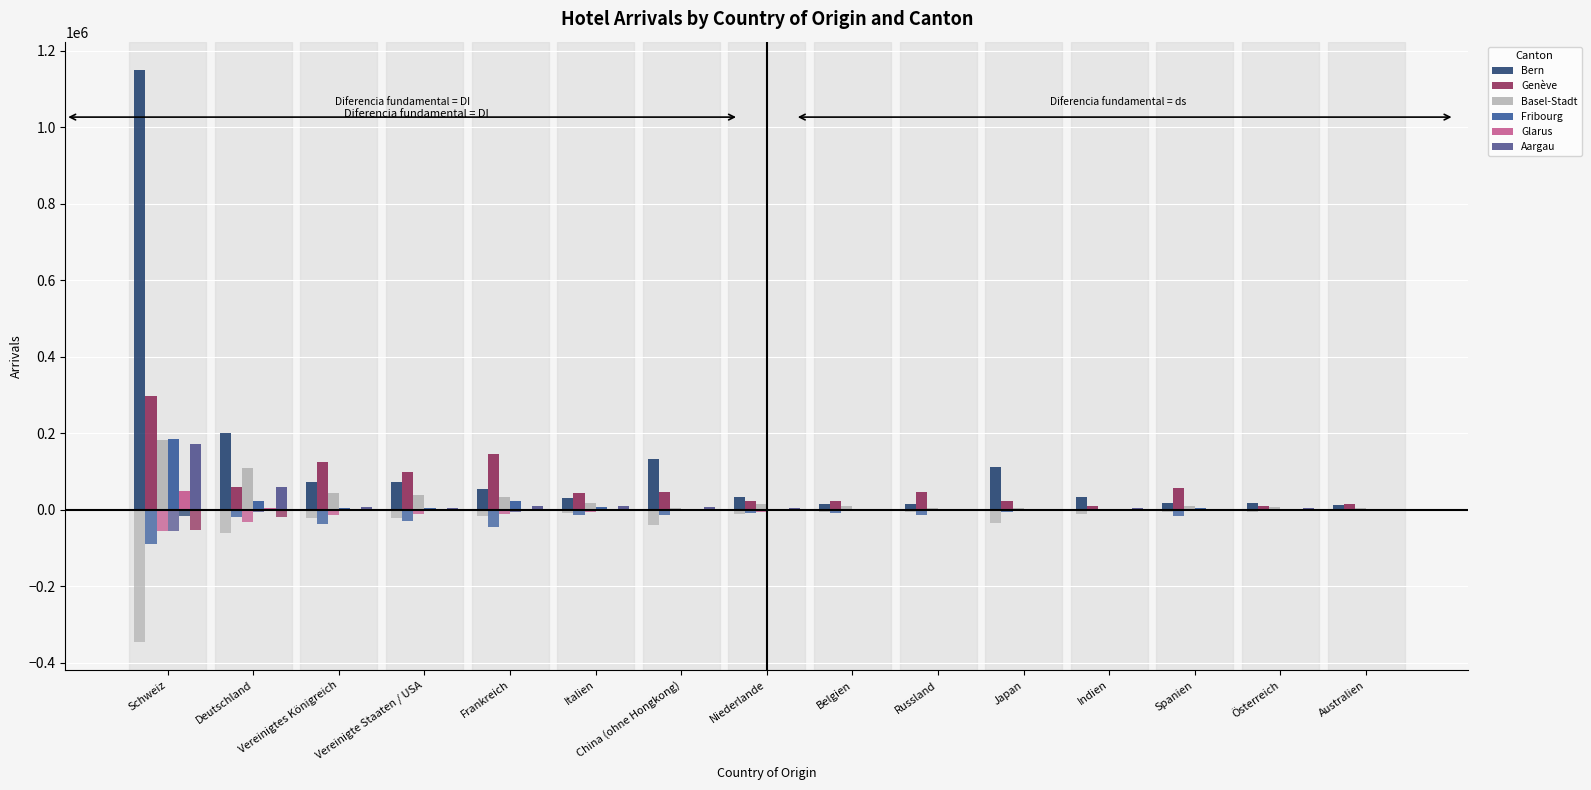

At which category does the chart reach its peak across all series?

Schweiz